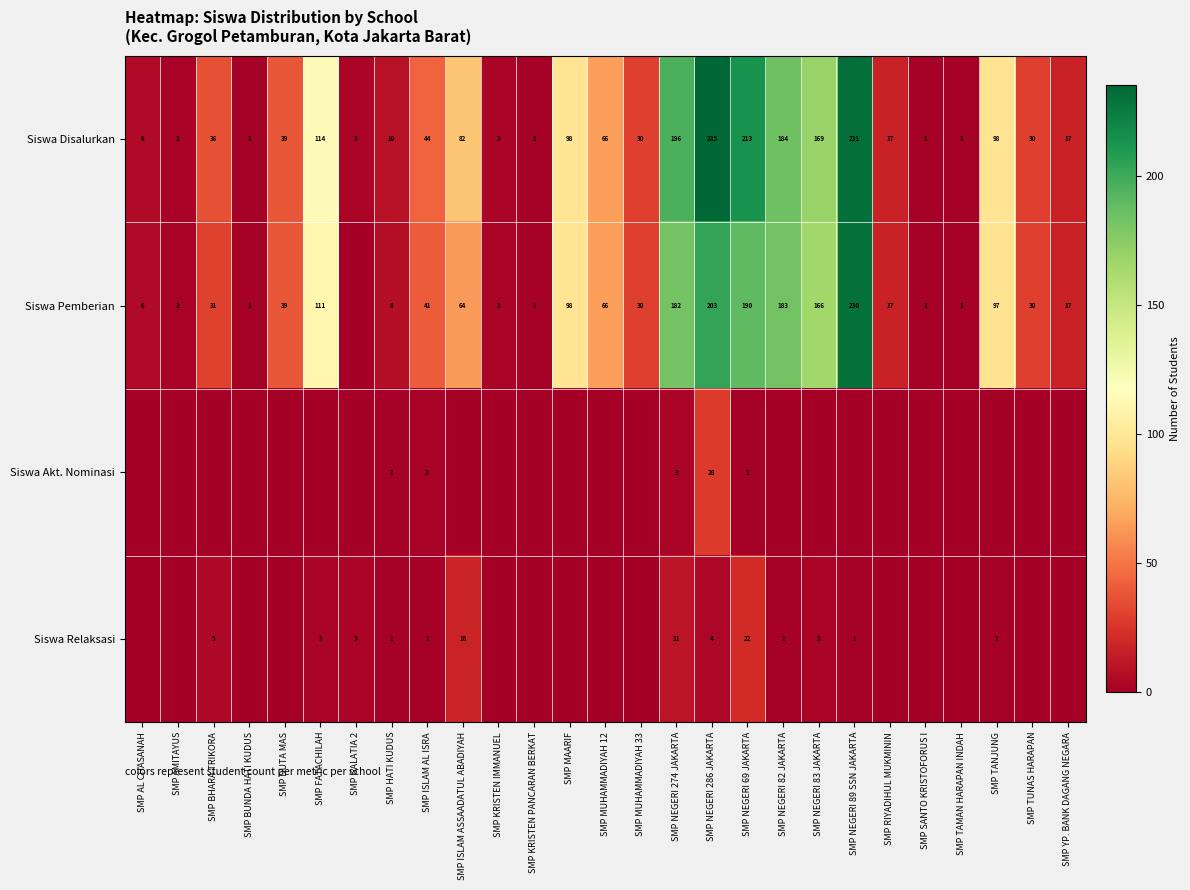

Is the value of Siswa Pemberian at SMP AMITAYUS greater than the value of Siswa Disalurkan at SMP NEGERI 89 SSN JAKARTA?

No